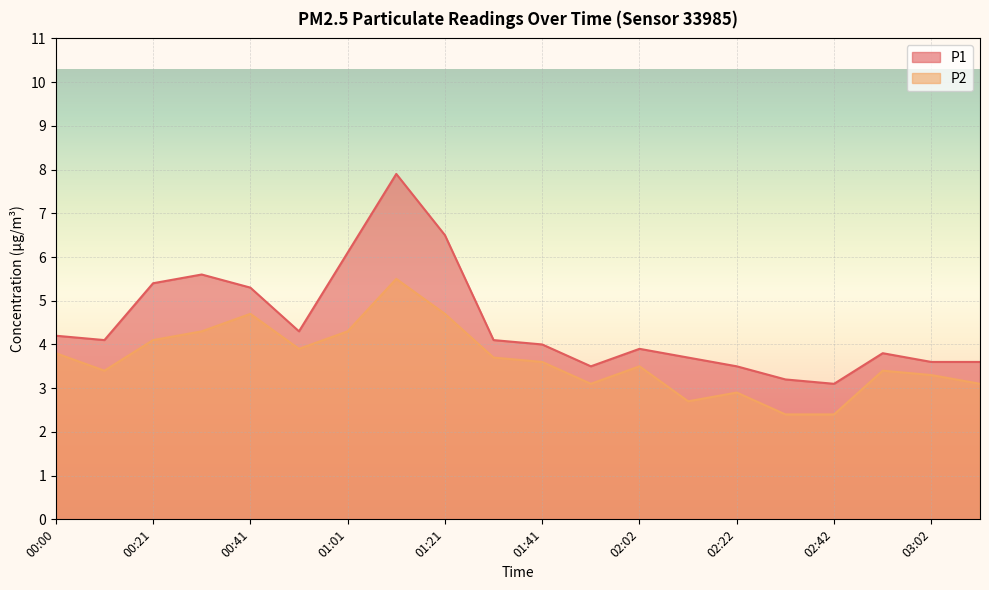

Rank the categories by P1 value from highest to lowest.

01:11, 01:21, 01:01, 00:31, 00:21, 00:41, 00:51, 00:00, 00:11, 01:31, 01:41, 02:02, 02:52, 02:12, 03:02, 03:12, 01:52, 02:22, 02:32, 02:42